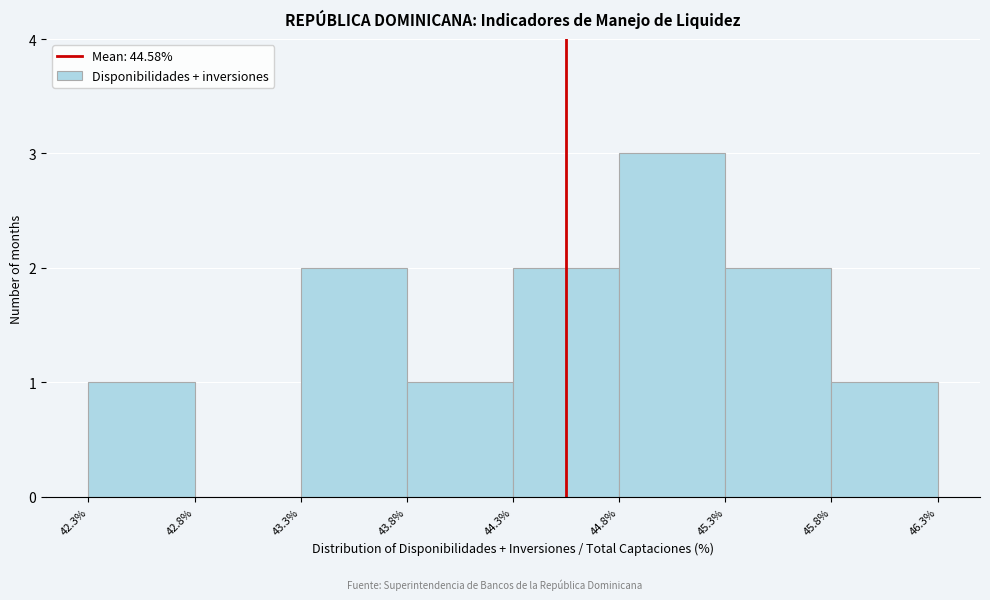

Reading left to right, list every bar in this chart as the range it spans on the x-axis followed by its height. The values are not printed on the chart, so give them approximately, as read against the axis.

42.3% to 42.8%: 1
42.8% to 43.3%: 0
43.3% to 43.8%: 2
43.8% to 44.3%: 1
44.3% to 44.8%: 2
44.8% to 45.3%: 3
45.3% to 45.8%: 2
45.8% to 46.3%: 1